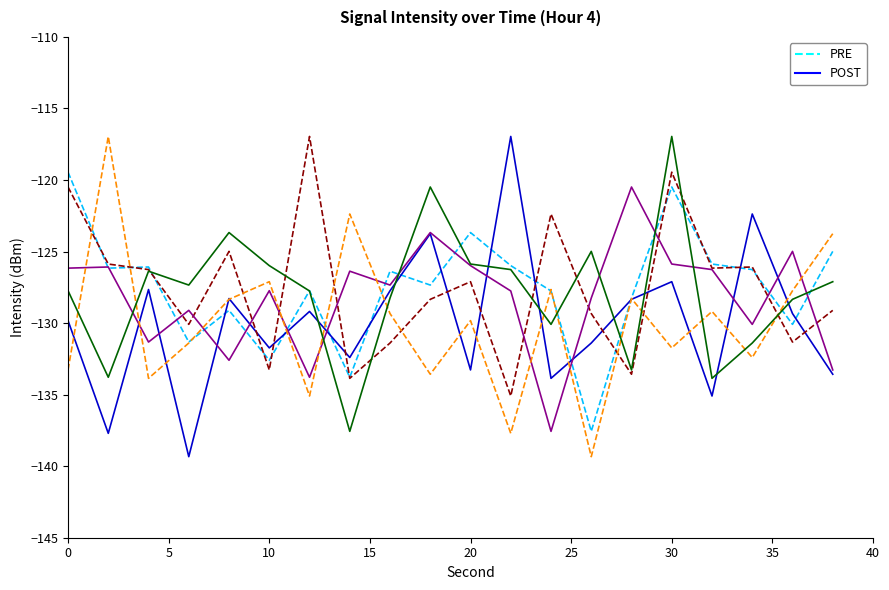

What is the maximum value shown in the chart?

-117.0